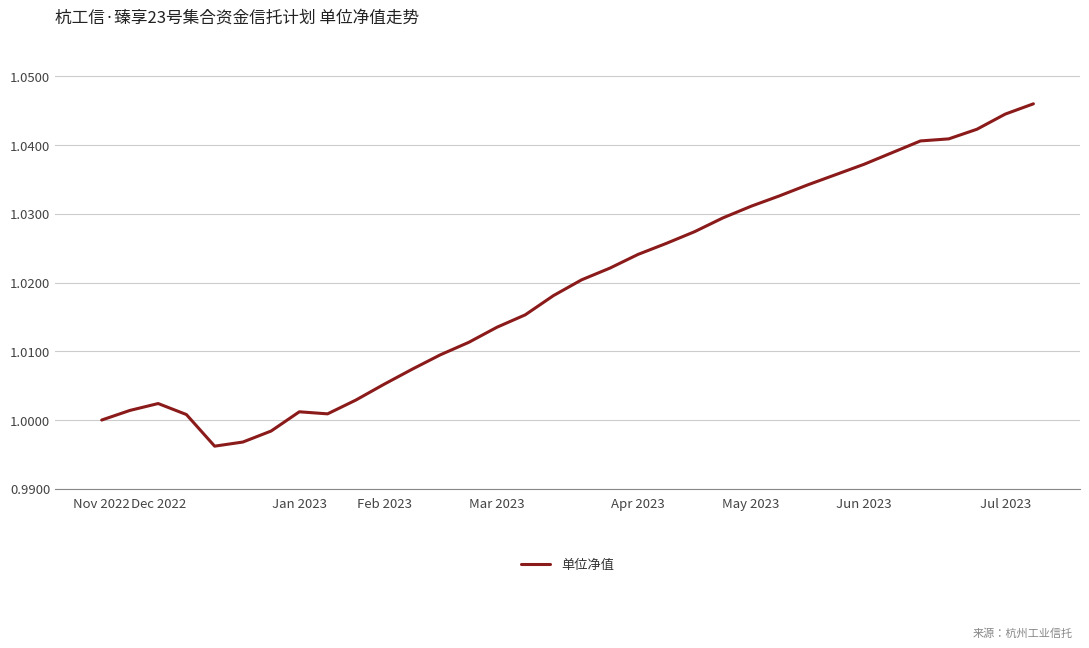

Does the chart display data point markers on the line(s)?

No